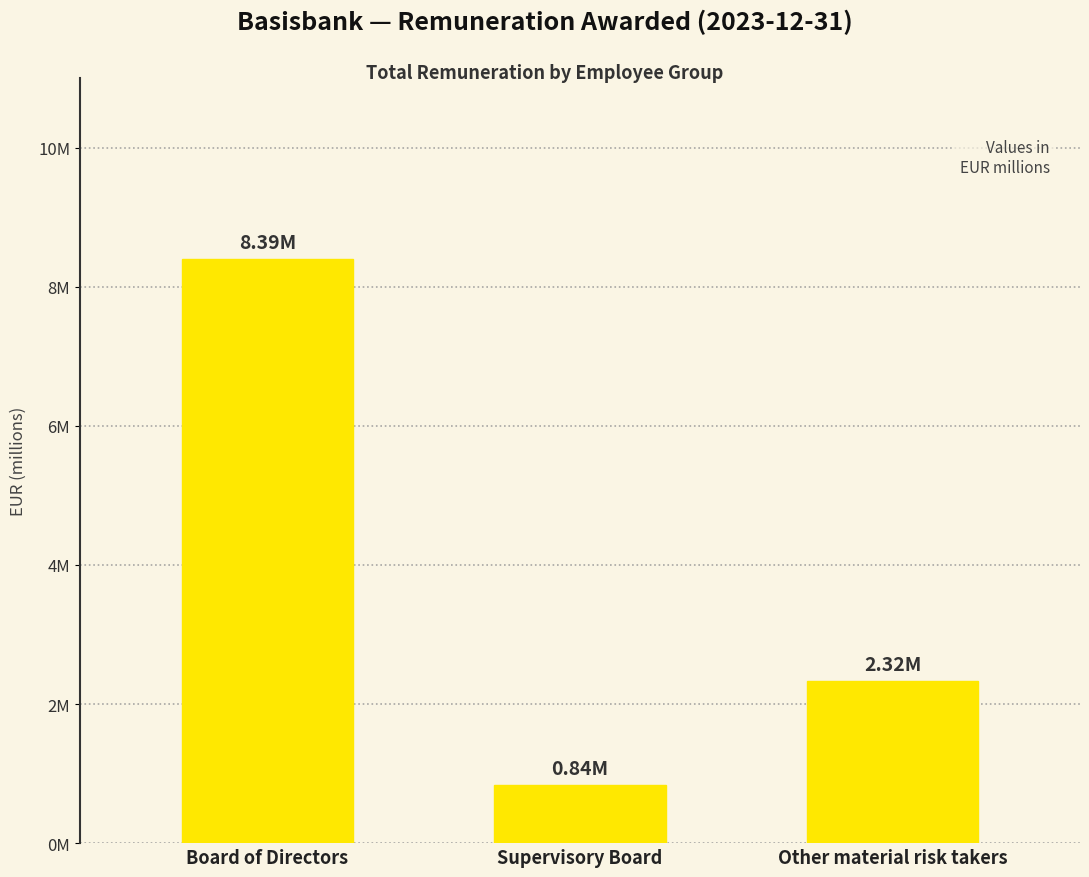

The chart shows a value of 0.8 at Supervisory Board. True or false?

True